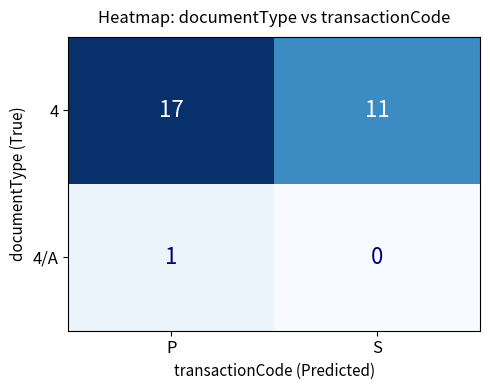

Reading left to right, what are all the values shown in this chart?

4: 17	11
4/A: 1	0